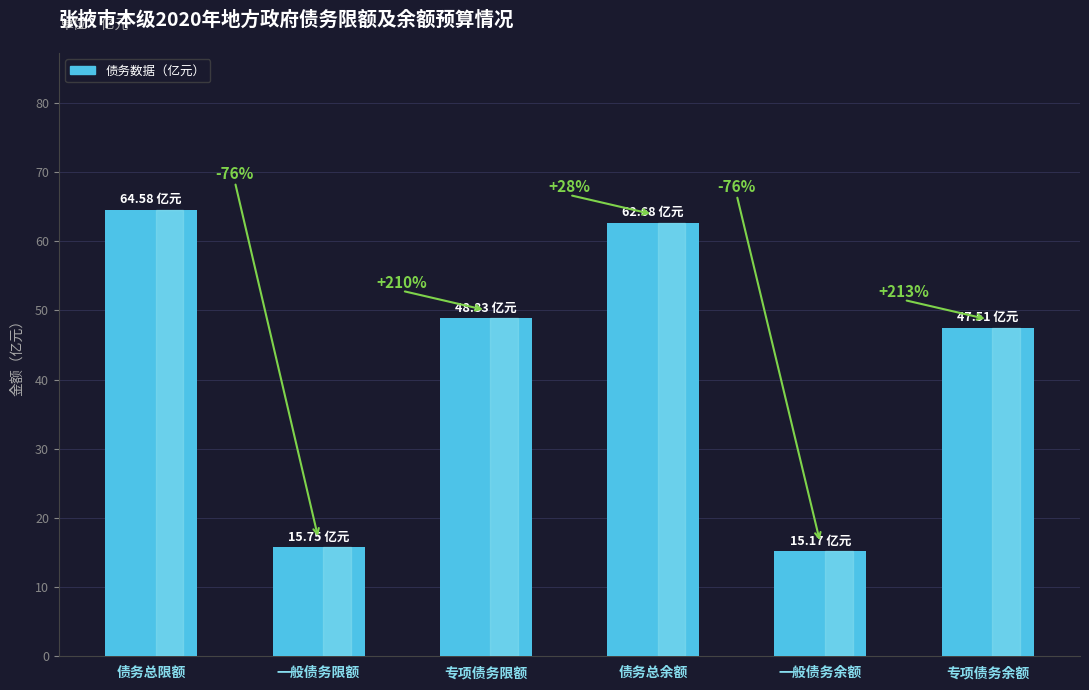

What is the difference between the maximum and minimum values?

49.4